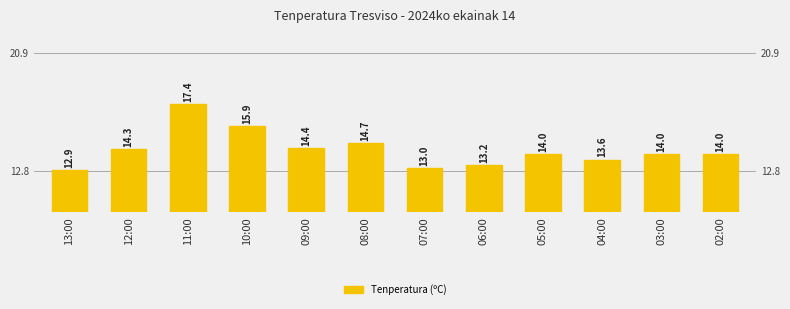

What is the change in value from 12:00 to 02:00?

-0.3